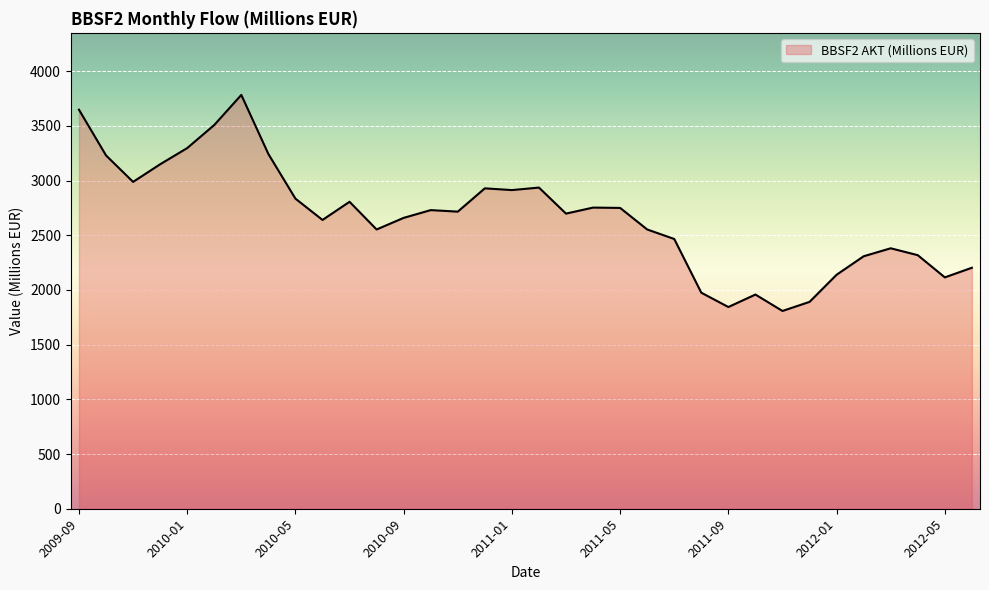

What is the greatest value displayed?

3783